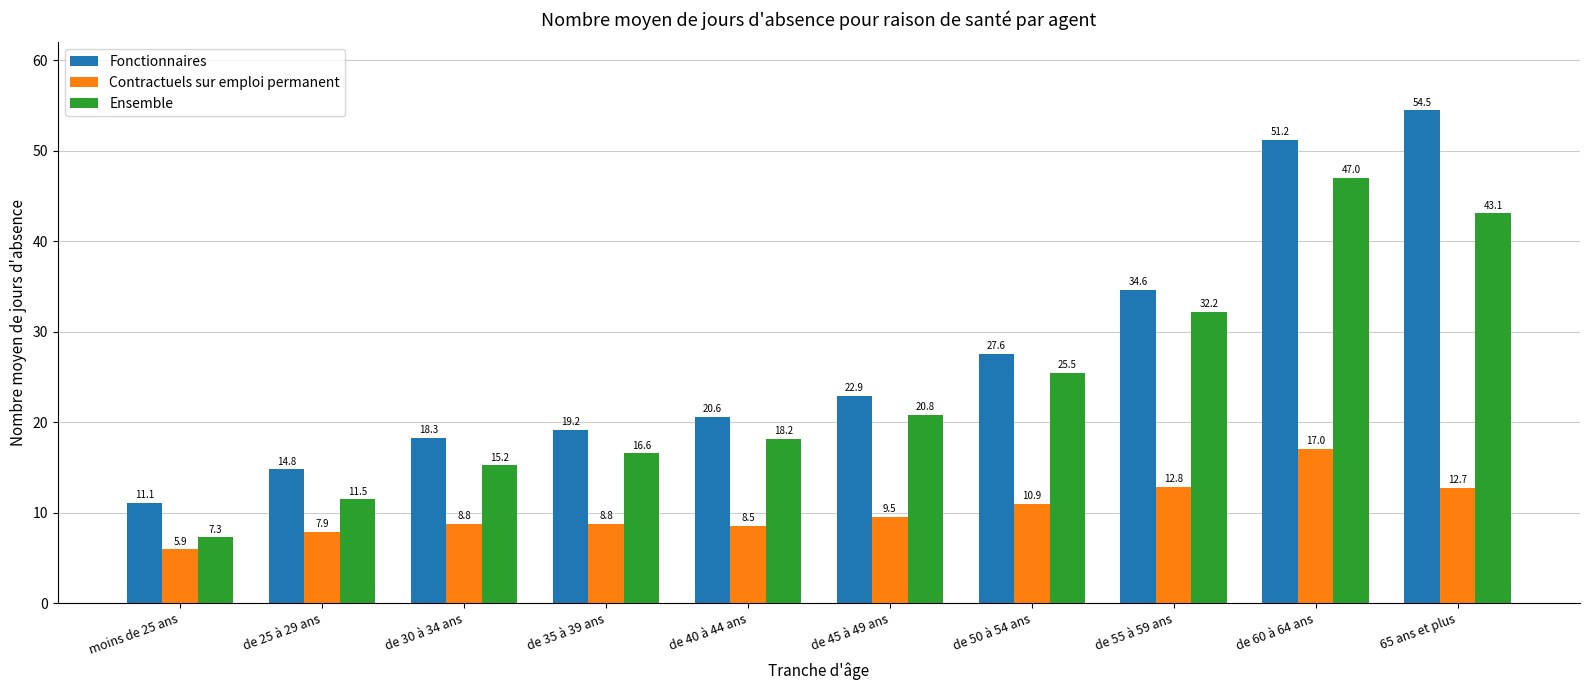

Which series has the largest total across all categories?

Fonctionnaires